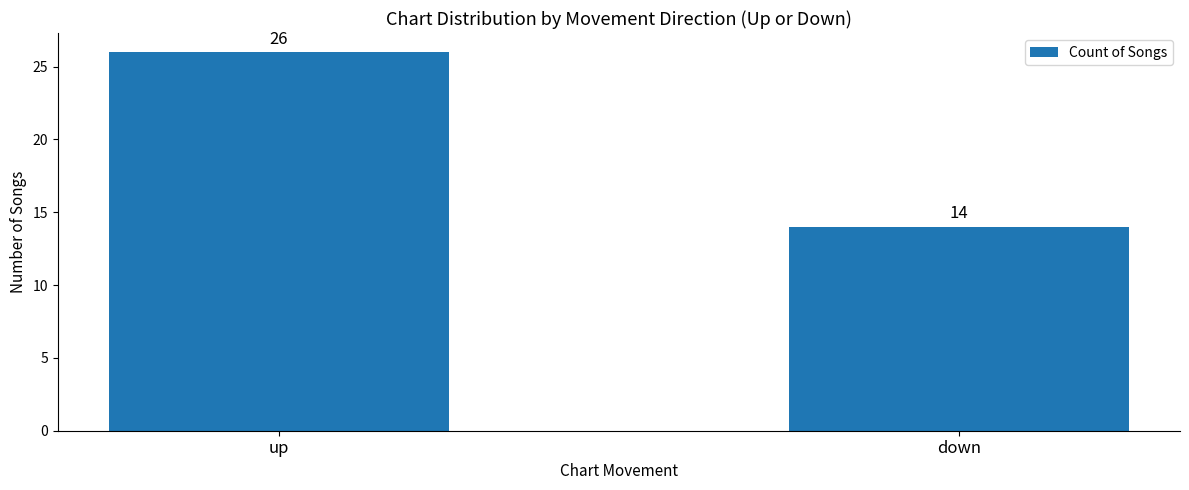

Reading left to right, extract all data points from this chart.

up=26	down=14